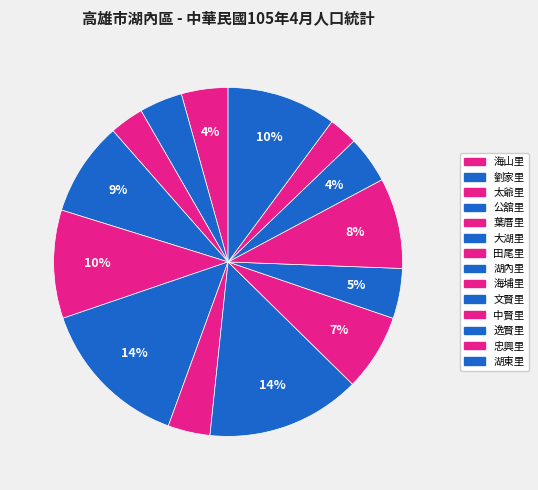

How many slices are in this pie chart?

14